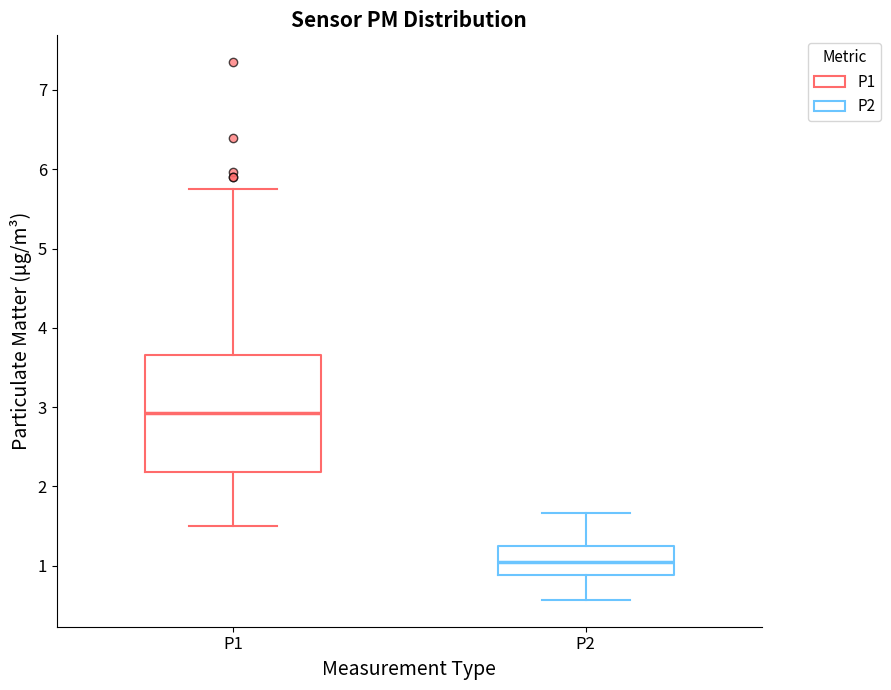

Reading left to right, read every box against the y-axis: the position of its median line, the range the box covers, and the ends of its whiskers. The values are not printed on the chart, so give them approximately, as read against the axis.

P1: median 2.9, box 2.2 to 3.7, whiskers 1.5 to 5.8
P2: median 1.1, box 0.9 to 1.3, whiskers 0.6 to 1.7